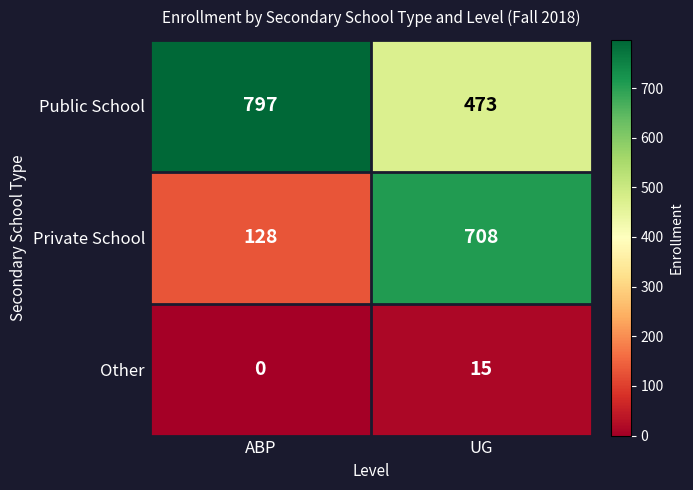

Read the Private School value at UG, to the nearest 100.

700